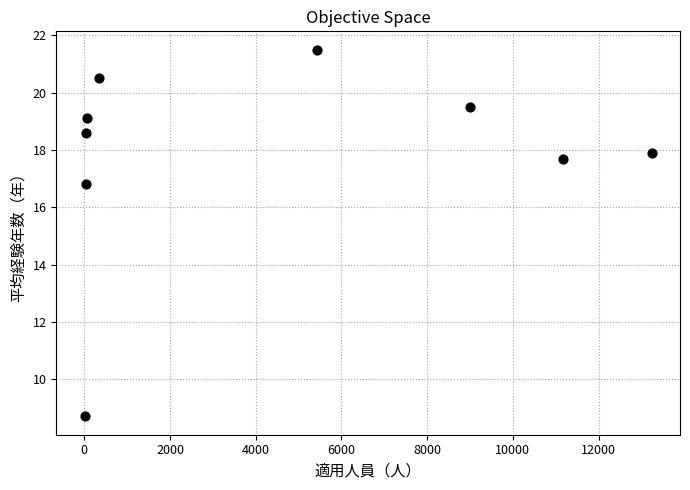

What is the average X value?

4371.9